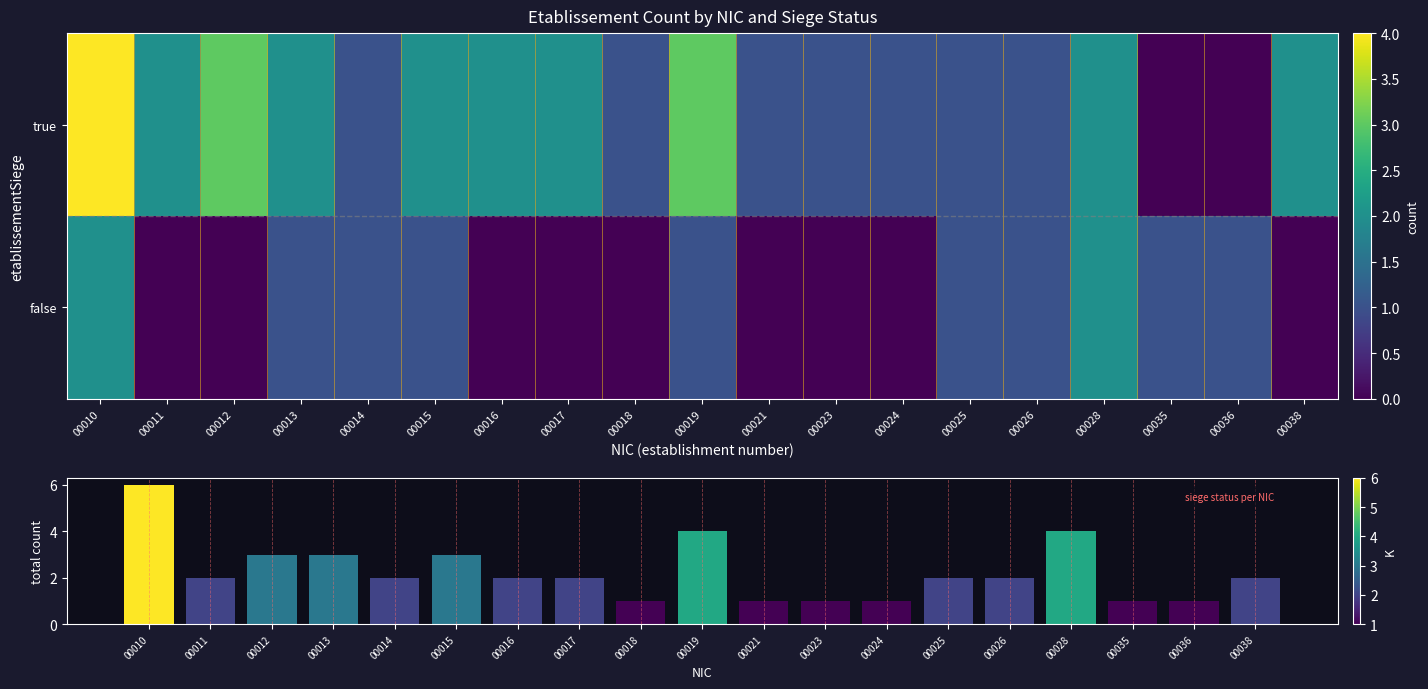

Where does the true series first go above 2?

00010